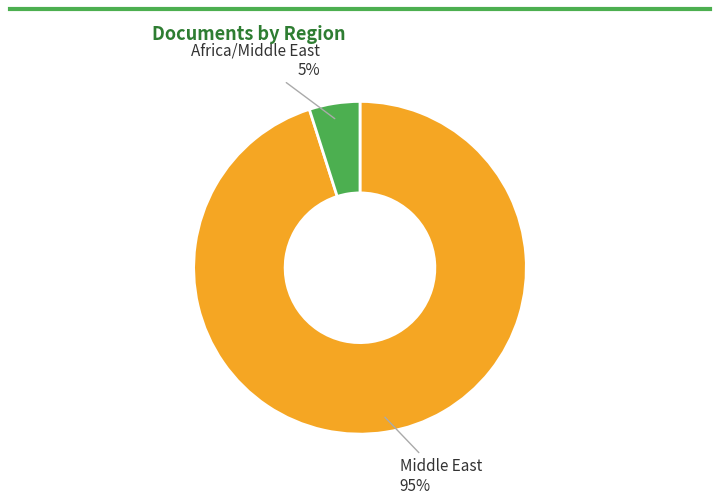

How many slices are in this pie chart?

2